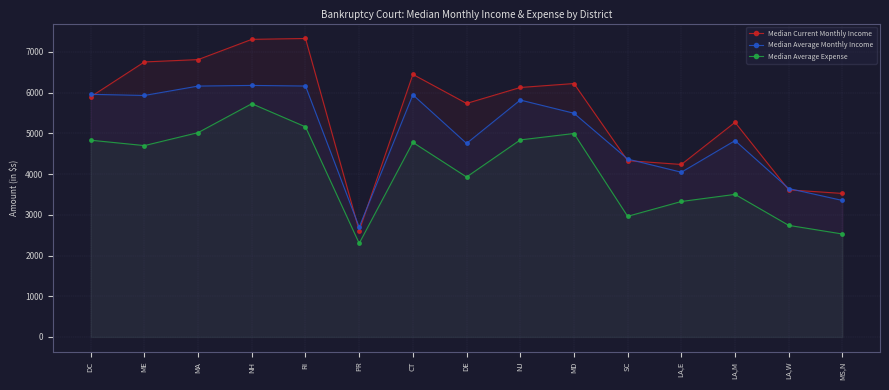

What is the label of the 4th point from the left?

NH